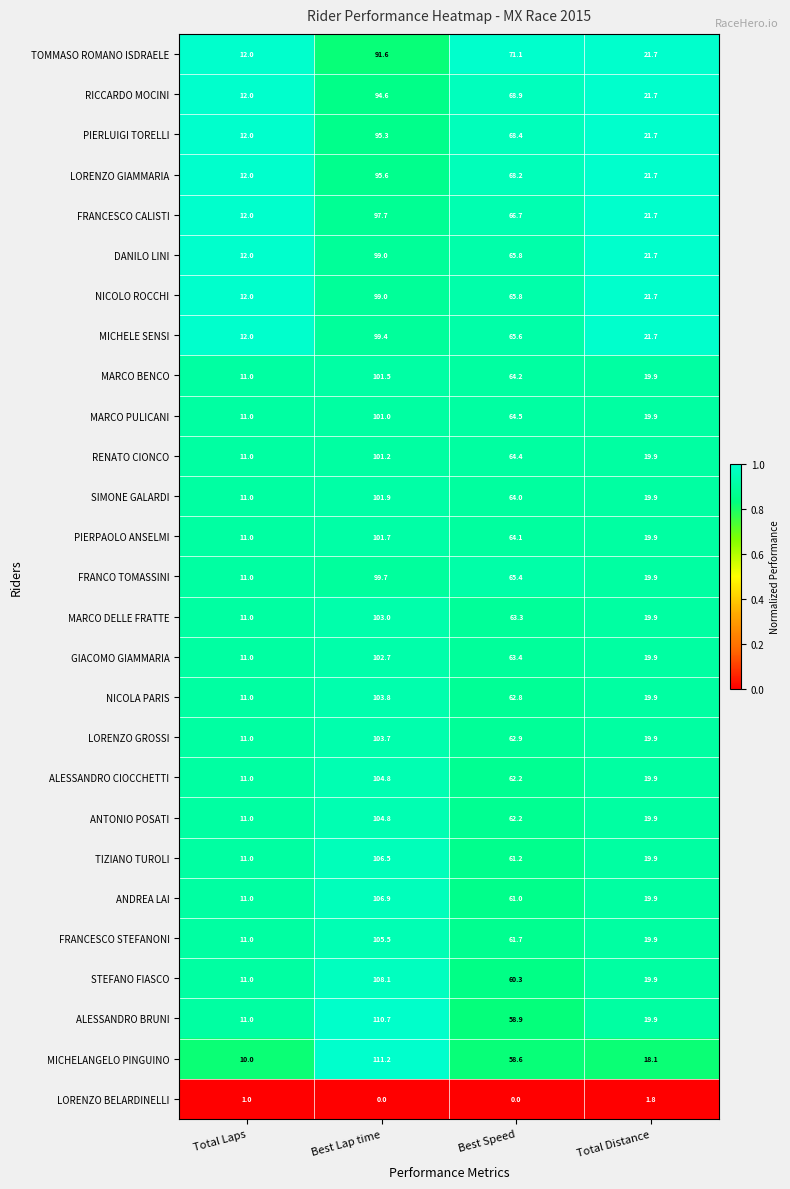

What is the spread (max minus min) of values at Best Lap time?

111.2